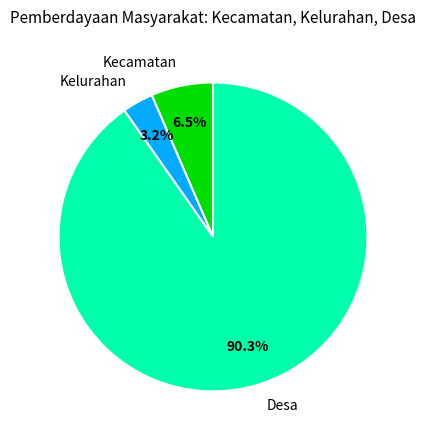

True or false: Desa accounts for 99% of the total.

False